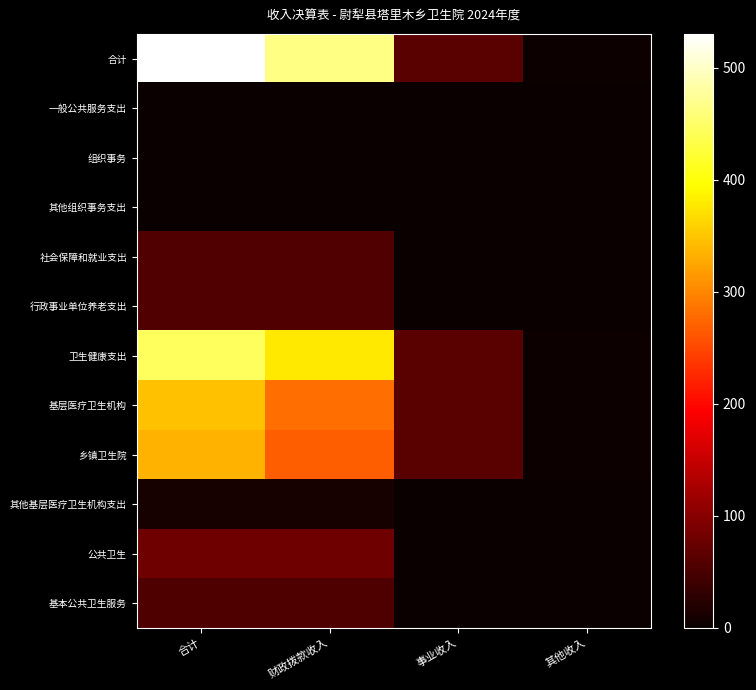

Reading left to right, extract all data points from this chart.

合计: 合计=530.1	财政拨款收入=463.9	事业收入=63.0	其他收入=3.2
一般公共服务支出: 合计=0.2	财政拨款收入=0.2	事业收入=0.0	其他收入=0.0
组织事务: 合计=0.2	财政拨款收入=0.2	事业收入=0.0	其他收入=0.0
其他组织事务支出: 合计=0.2	财政拨款收入=0.2	事业收入=0.0	其他收入=0.0
社会保障和就业支出: 合计=57.3	财政拨款收入=57.3	事业收入=0.0	其他收入=0.0
行政事业单位养老支出: 合计=57.3	财政拨款收入=57.3	事业收入=0.0	其他收入=0.0
卫生健康支出: 合计=443.4	财政拨款收入=377.1	事业收入=63.0	其他收入=3.2
基层医疗卫生机构: 合计=346.8	财政拨款收入=280.6	事业收入=63.0	其他收入=3.2
乡镇卫生院: 合计=335.1	财政拨款收入=268.9	事业收入=63.0	其他收入=3.2
其他基层医疗卫生机构支出: 合计=11.7	财政拨款收入=11.7	事业收入=0.0	其他收入=0.0
公共卫生: 合计=80.0	财政拨款收入=80.0	事业收入=0.0	其他收入=0.0
基本公共卫生服务: 合计=54.7	财政拨款收入=54.7	事业收入=0.0	其他收入=0.0